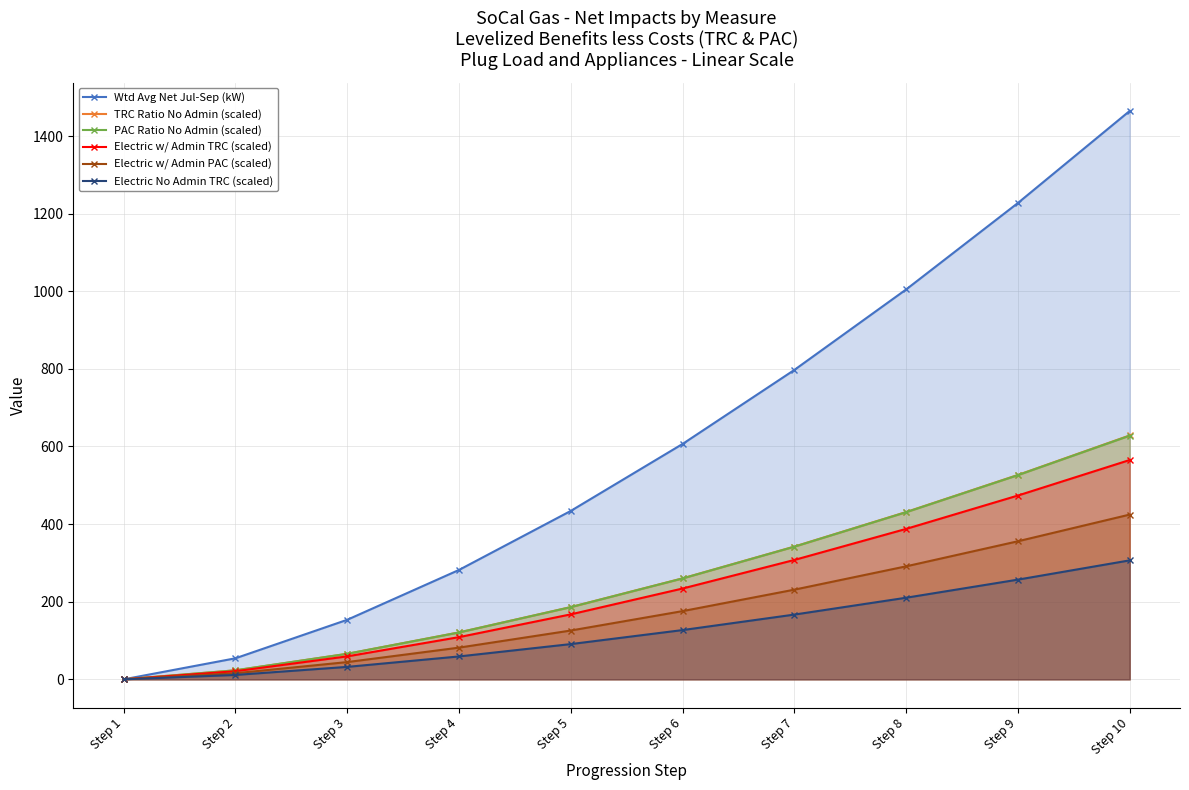

At which category does the chart reach its peak across all series?

Step 10